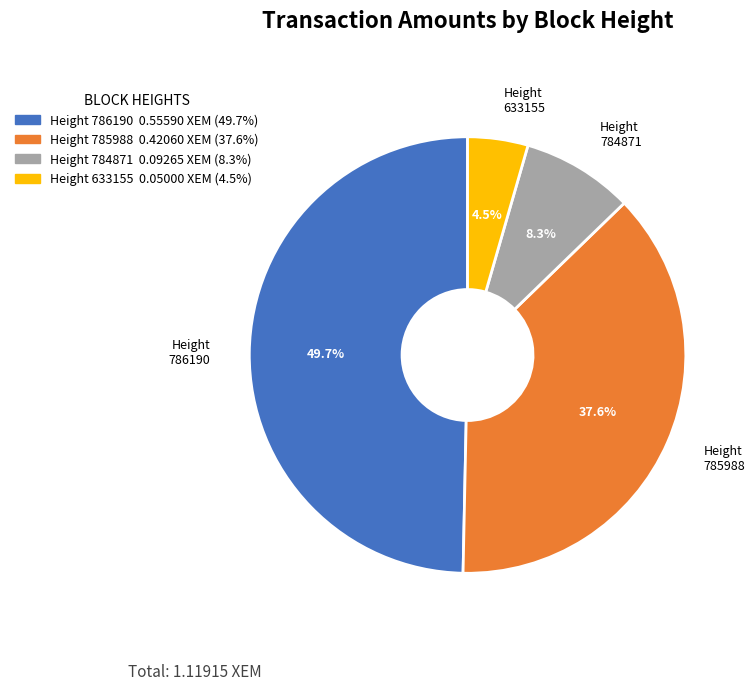

Which has a higher value, Height 785988 or Height 784871?

Height 785988